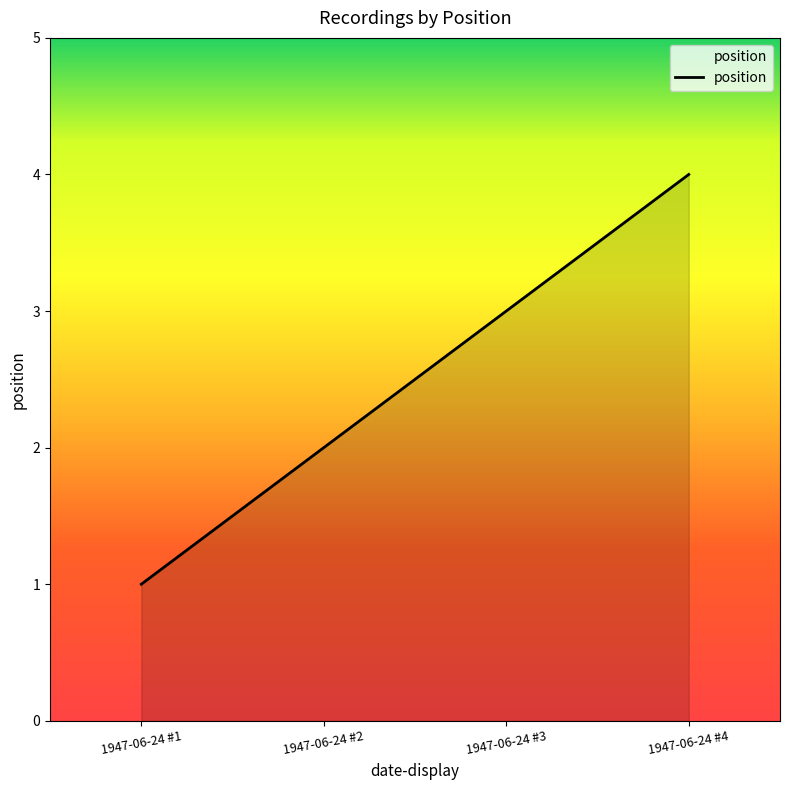

What is the ratio of the value at 1947-06-24 #2 to the value at 1947-06-24 #1?

2.0